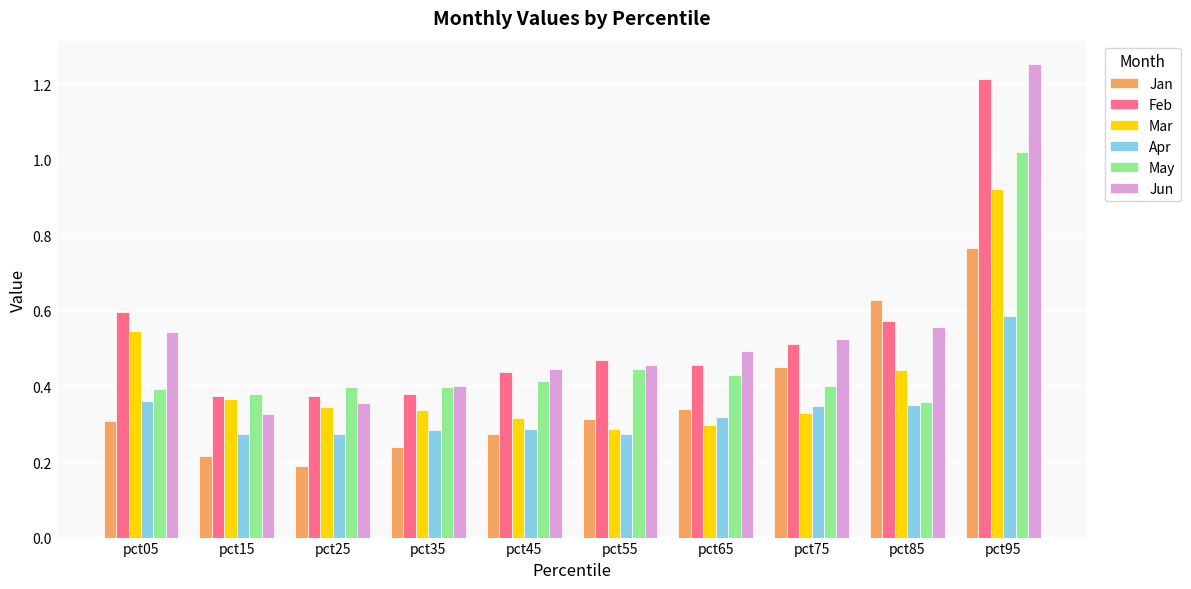

Is the value of May at pct65 greater than the value of Apr at pct15?

Yes